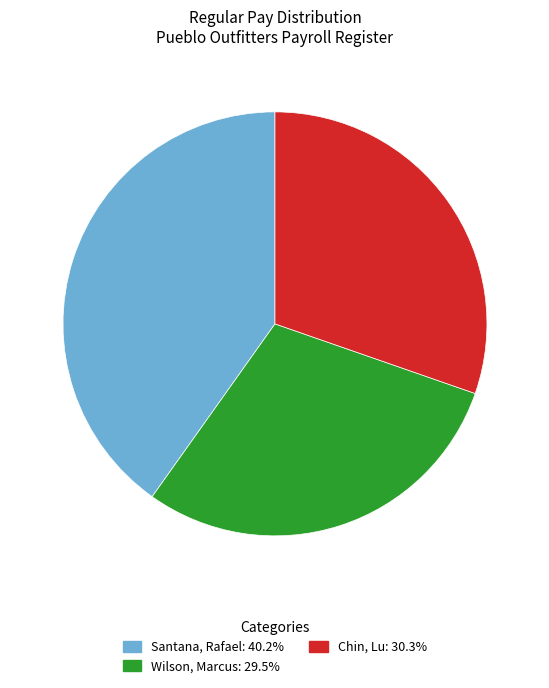

Does Chin, Lu account for over 50% of the chart?

No